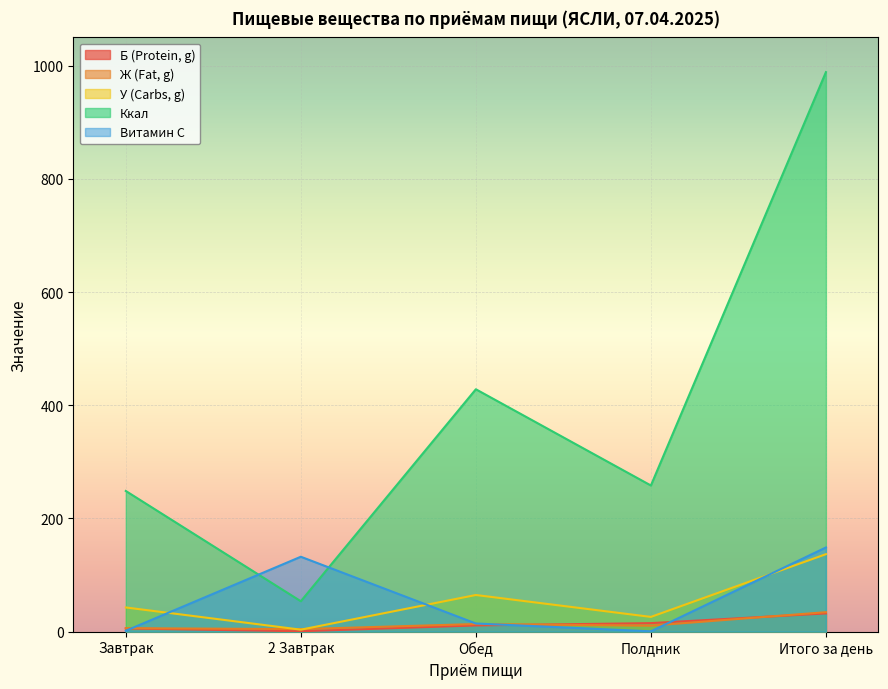

Count the number of data series in this chart.

5